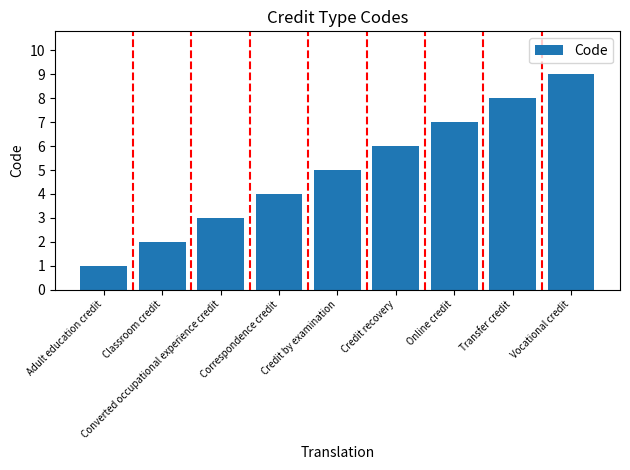

Count the number of categories in the chart.

9